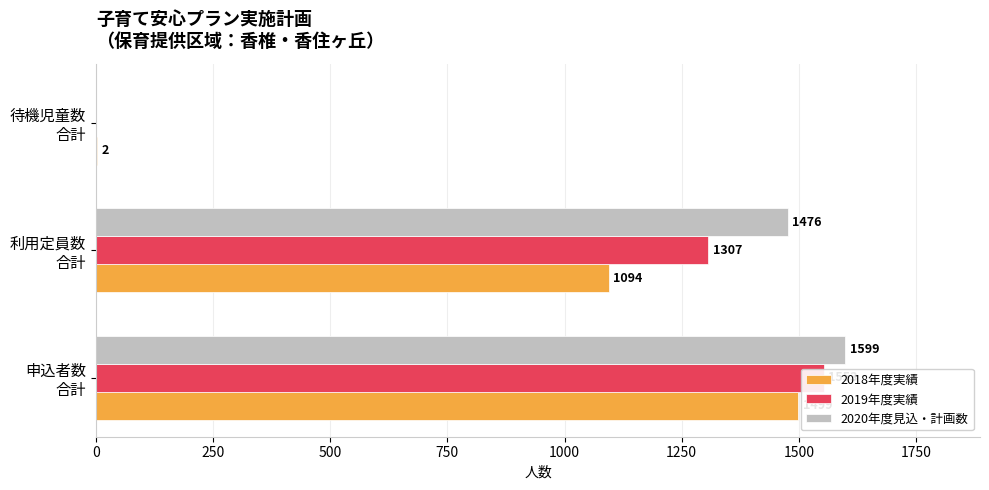

What are all the series names shown in the legend?

2018年度実績, 2019年度実績, 2020年度見込・計画数